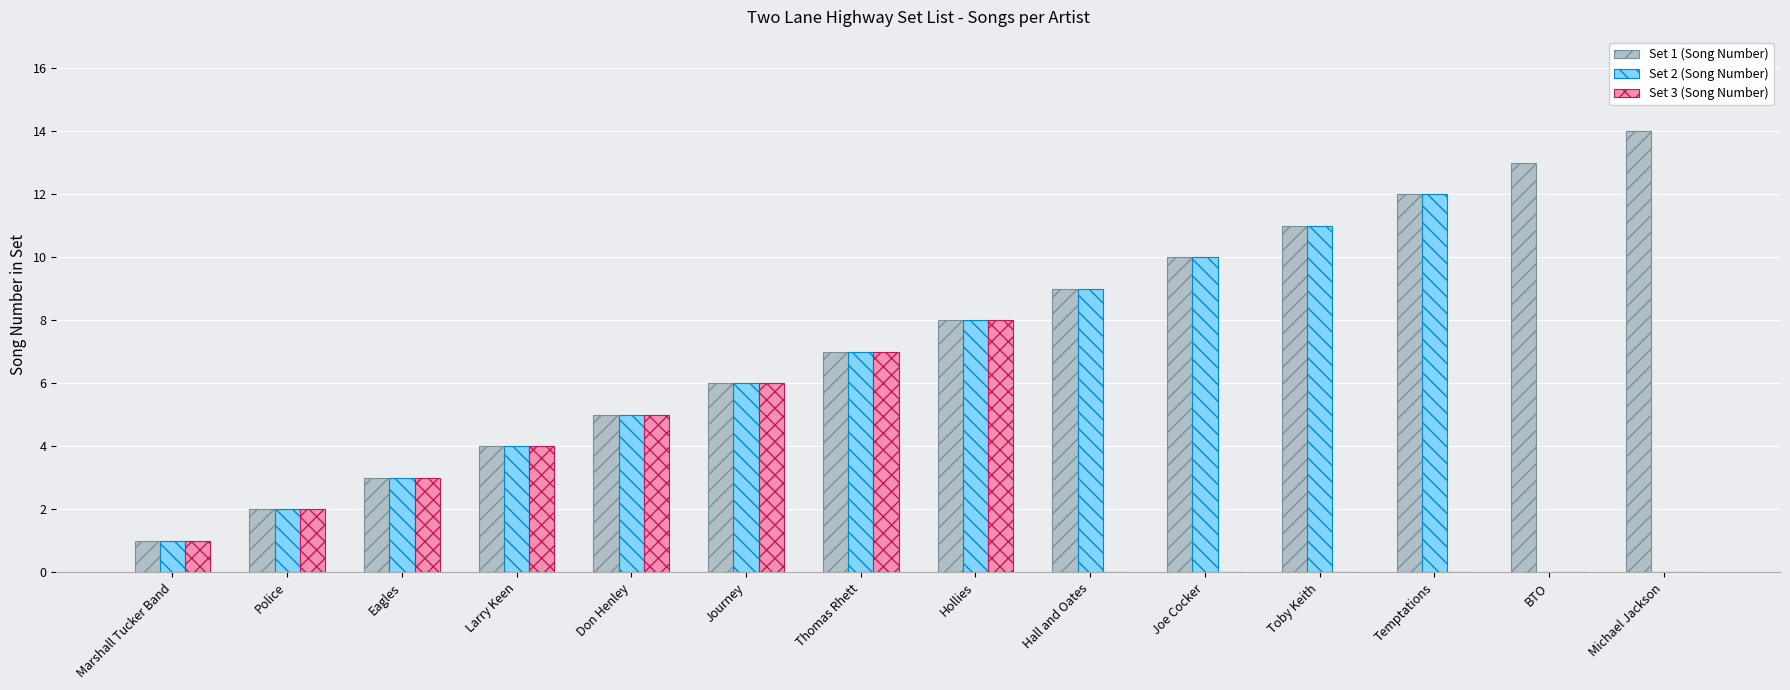

What is the sum of the Set 3 (Song Number) values at Thomas Rhett and Hall and Oates?

7